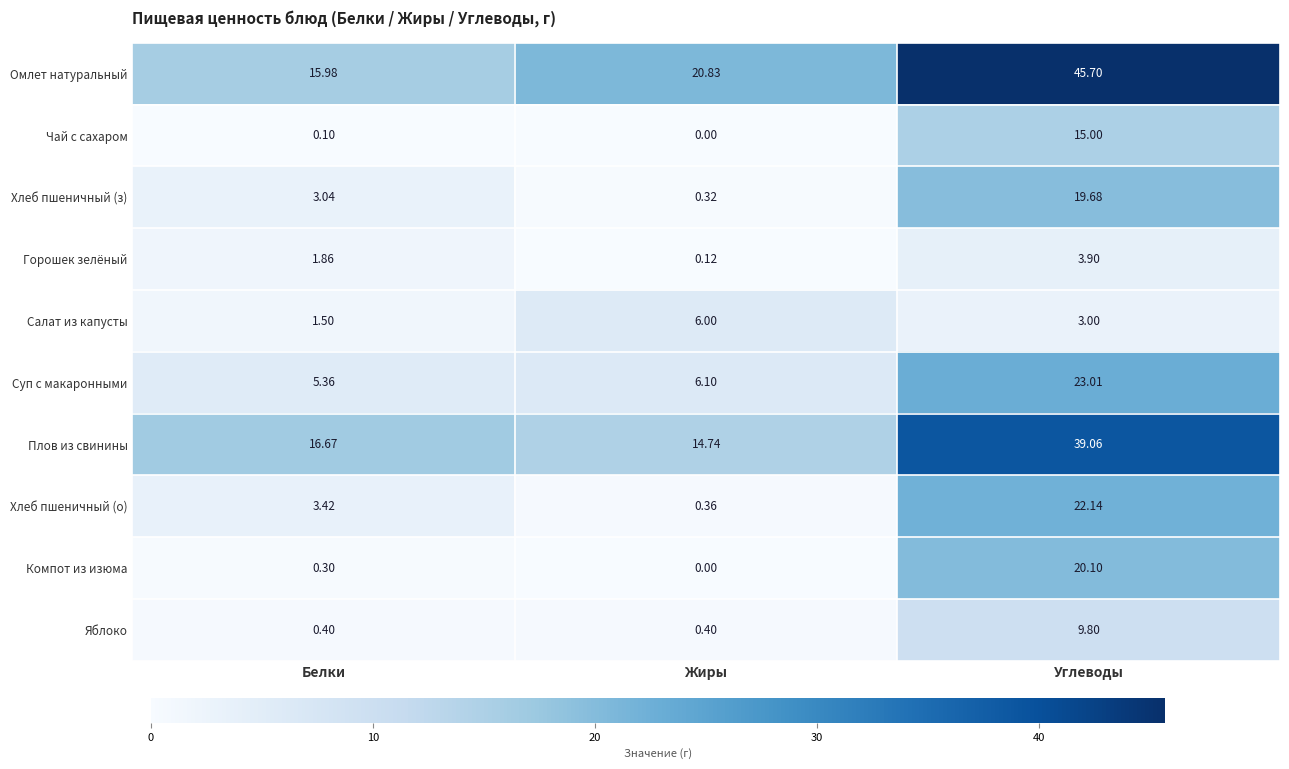

How many values in Компот из изюма are above zero?

2